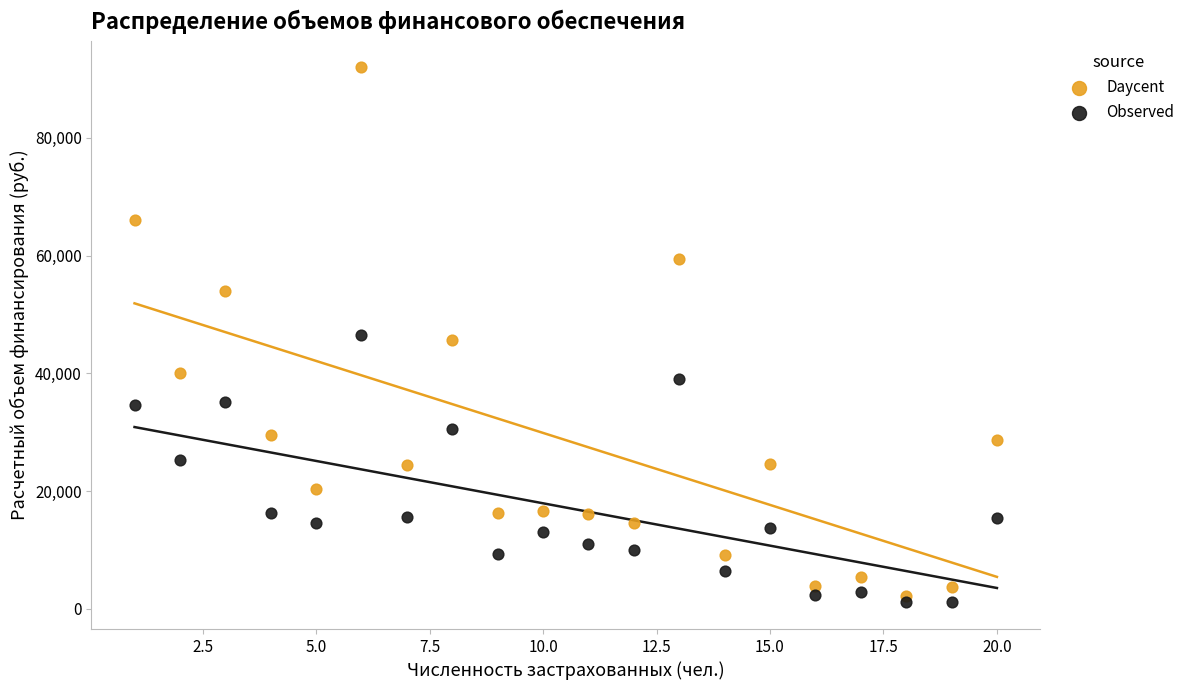

Which series contains the lowest Y value?

Observed